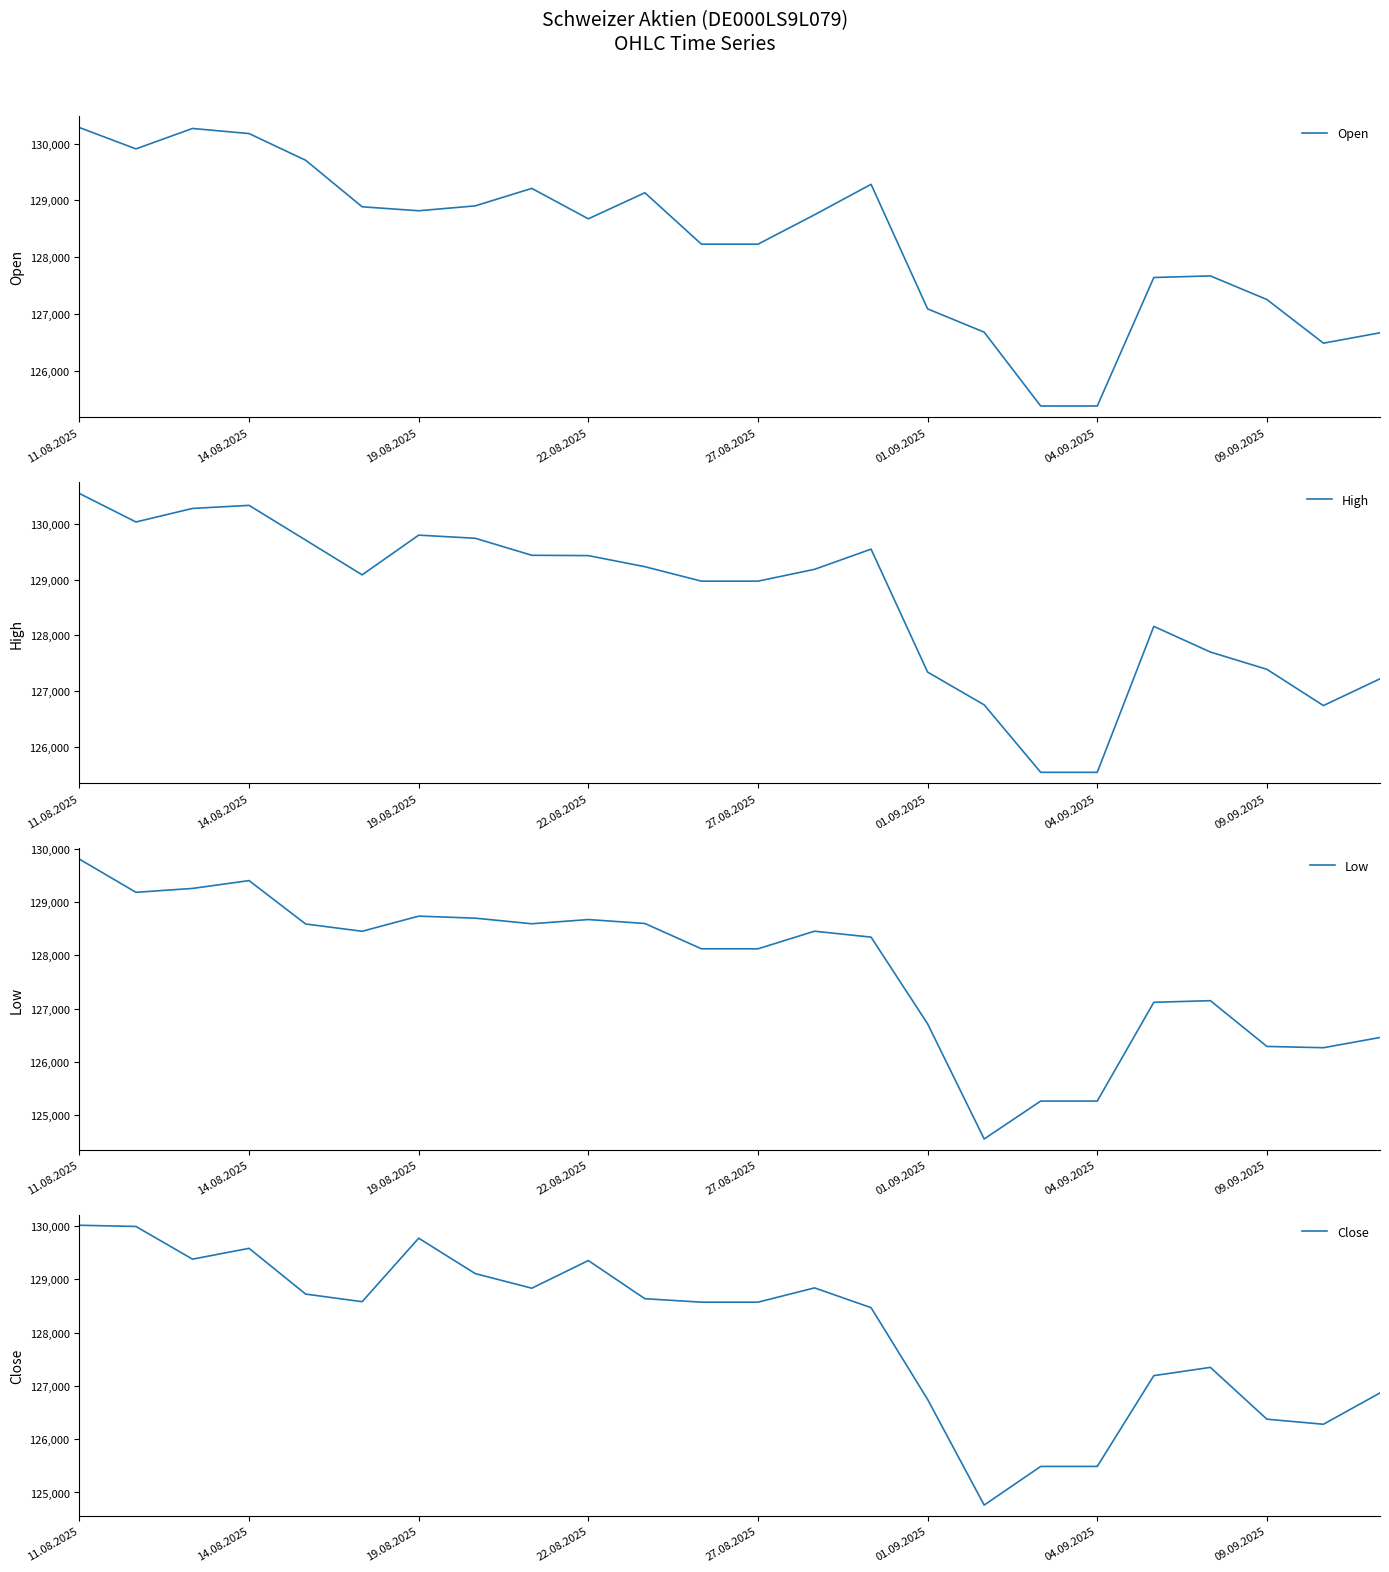

What is the sum of the Open values at 19.08.2025 and 22.08.2025?

257494